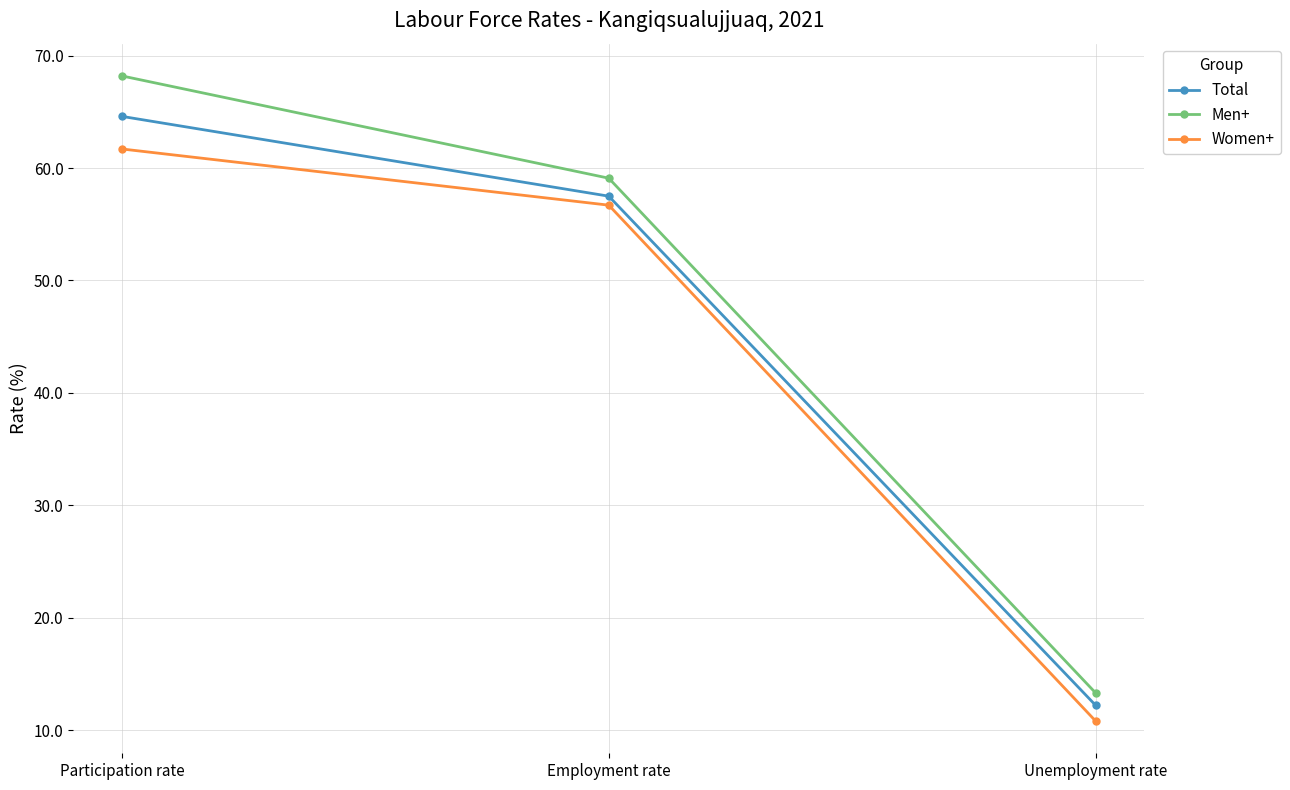

At which category is the sum across all series the highest?

Participation rate